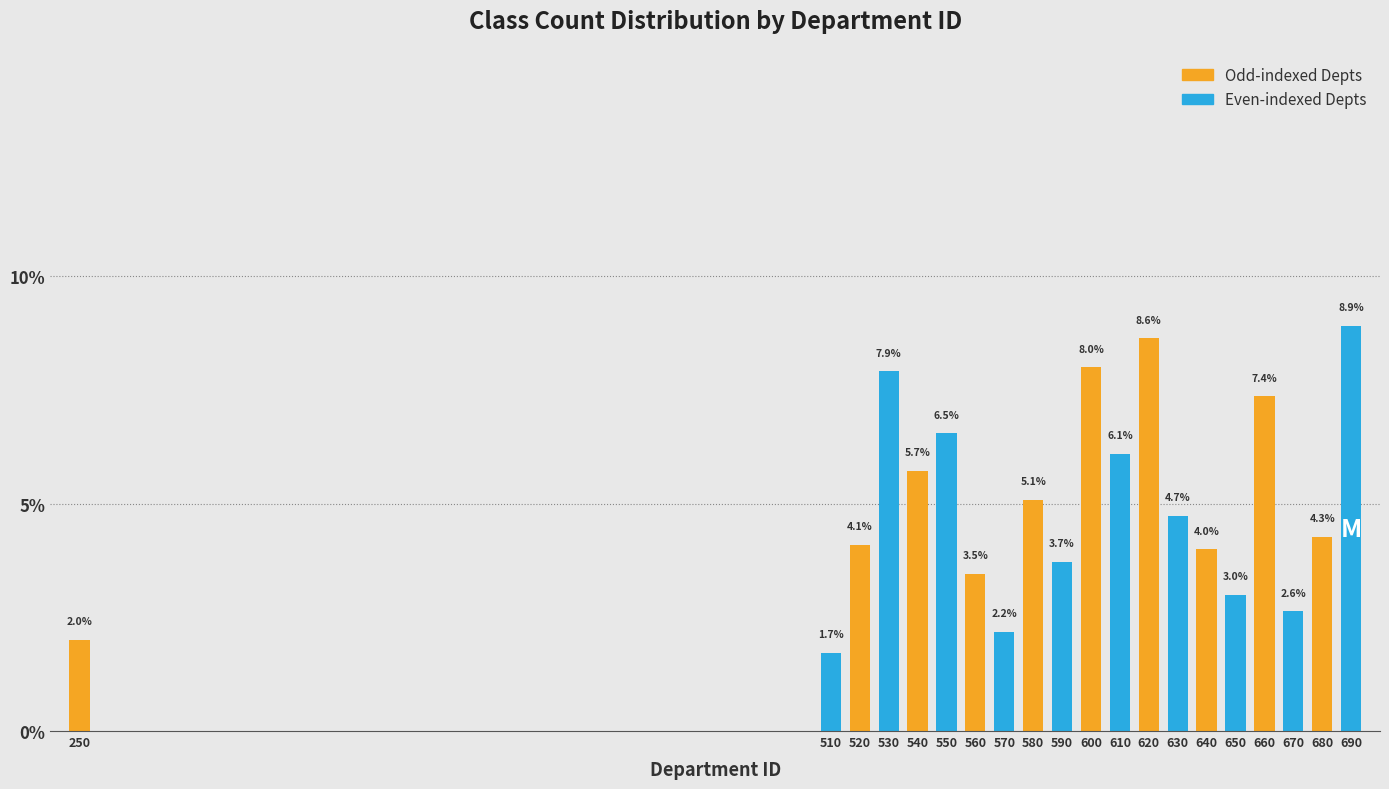

Reading left to right, extract all data points from this chart.

2.0	1.7	4.1	7.9	5.7	6.5	3.5	2.2	5.1	3.7	8.0	6.1	8.6	4.7	4.0	3.0	7.4	2.6	4.3	8.9